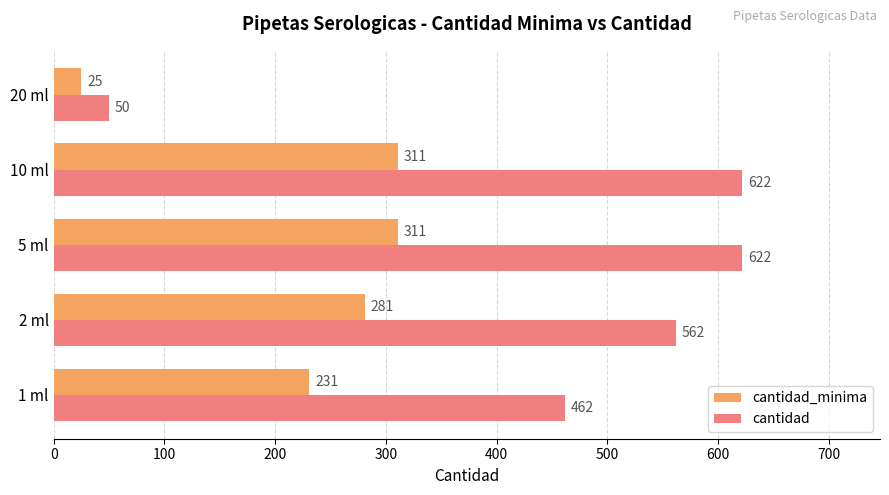

What is the lowest value of the cantidad series?

50